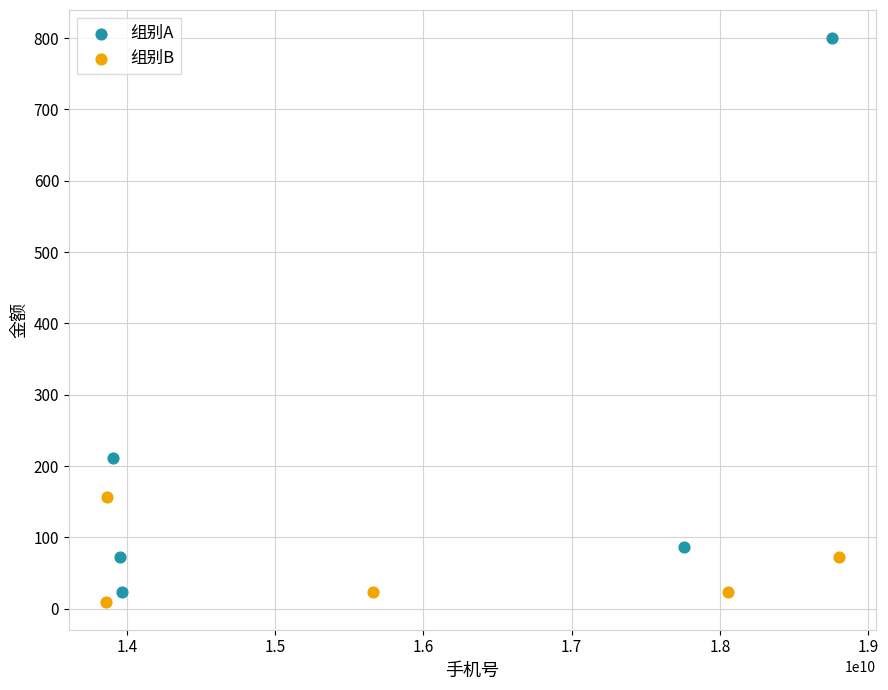

Which series reaches the maximum Y coordinate?

组别A